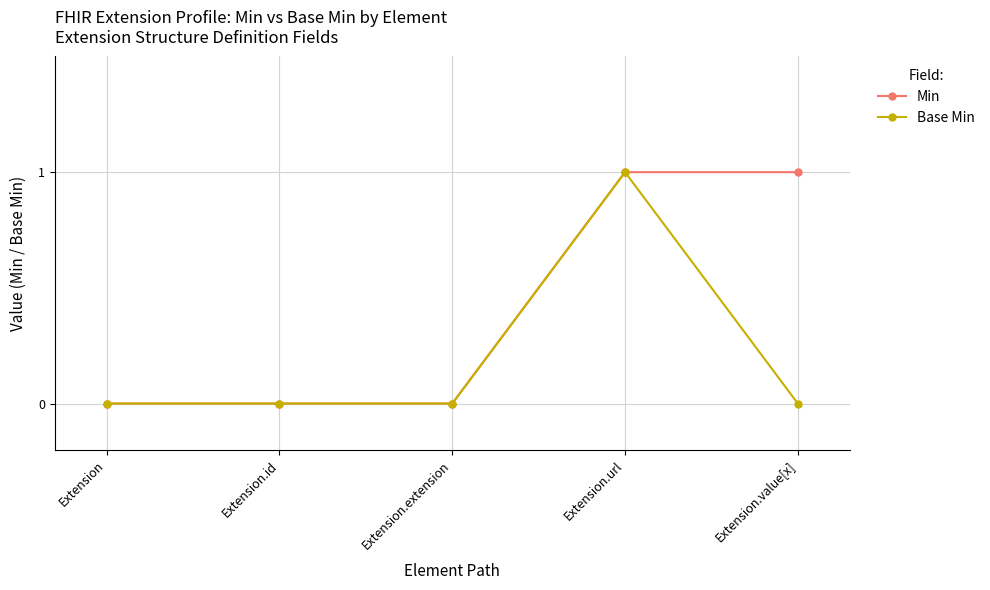

Rank the series by their average value, from lowest to highest.

Base Min, Min